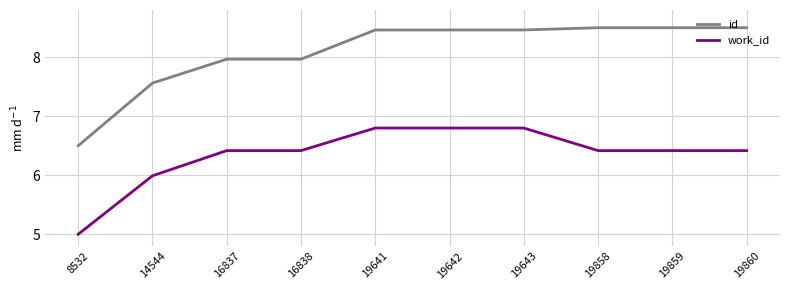

The work_id series shows 6.0 at 14544. True or false?

True